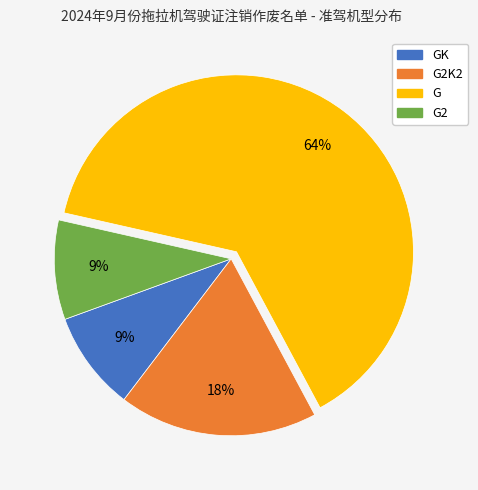

To the nearest percent, what is the difference between the largest and smallest slice percentages?

55%